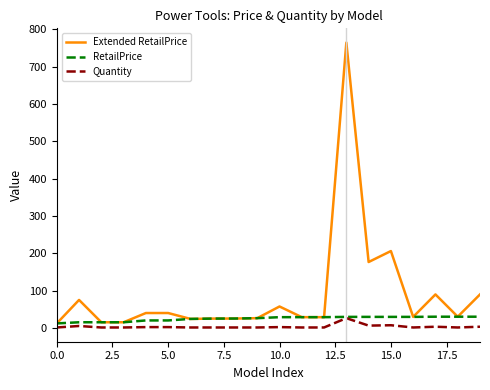

Count the number of categories in the chart.

20